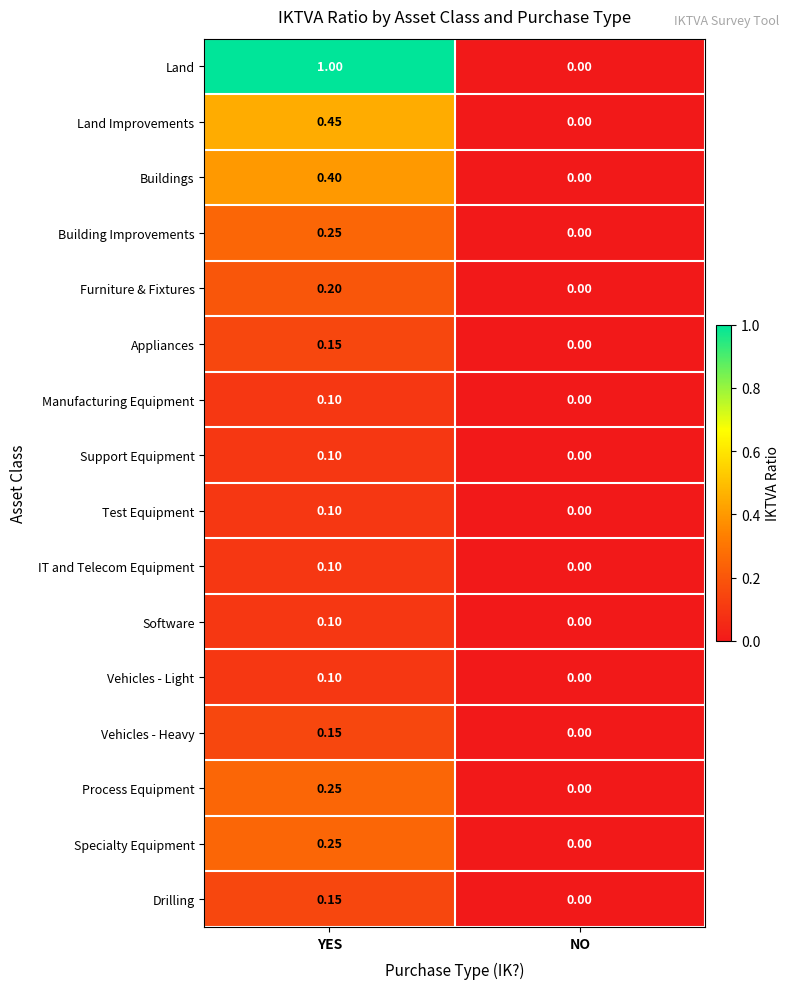

Is the value of Specialty Equipment at YES greater than the value of Vehicles - Light at NO?

Yes